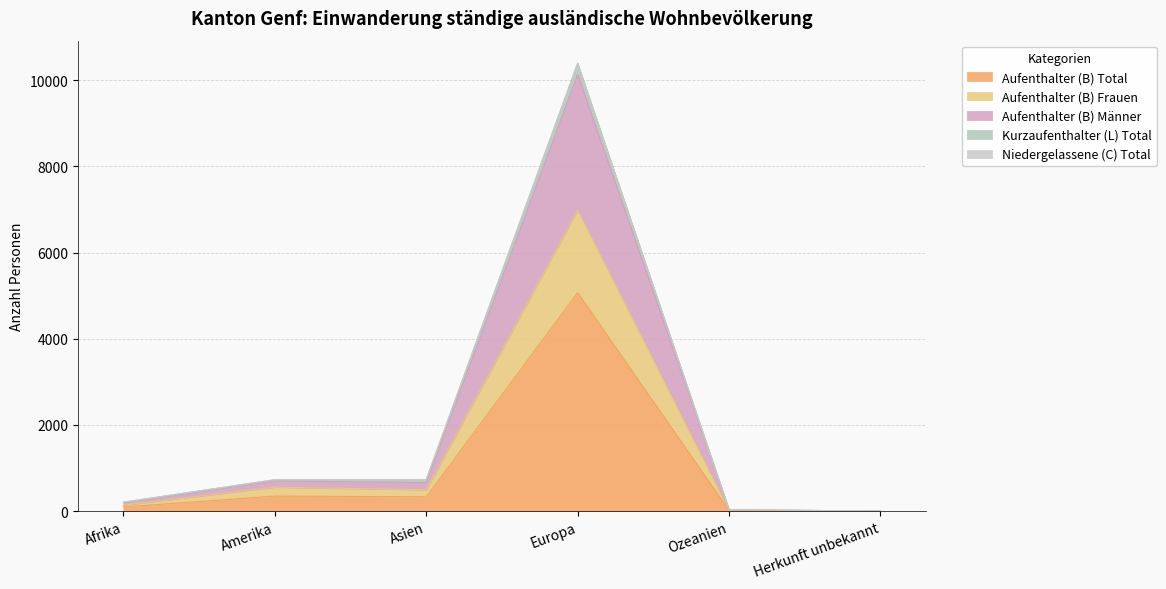

How many series are shown in this chart?

5